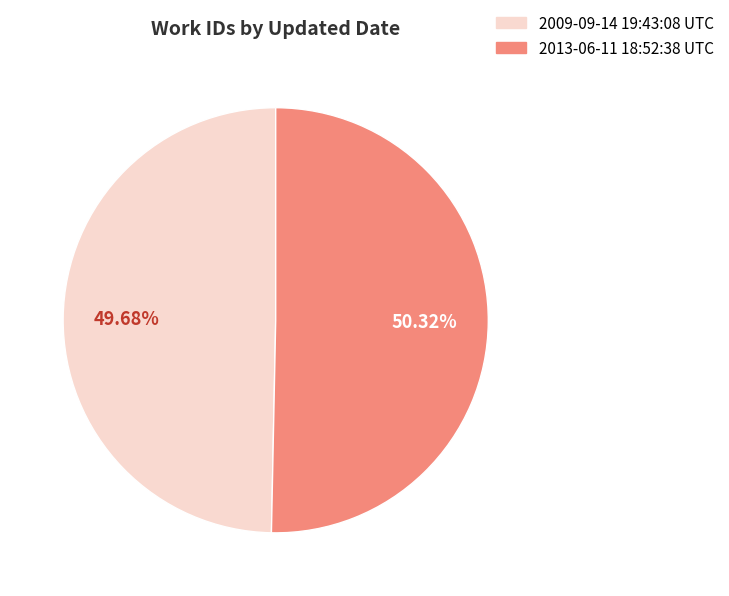

To the nearest percent, what is the difference between the largest and smallest slice percentages?

1%